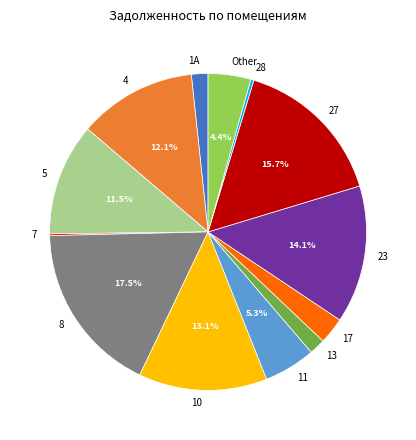

To the nearest percent, what is the combined percentage of 28 and 10?

13%